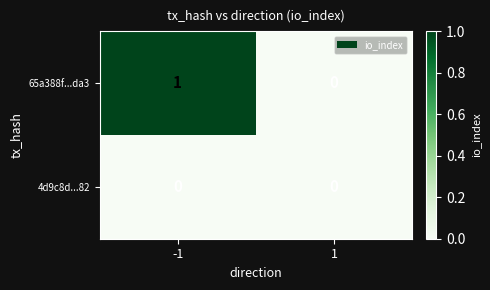

List the series in order of their overall mean, highest first.

65a388f...da3, 4d9c8d...82